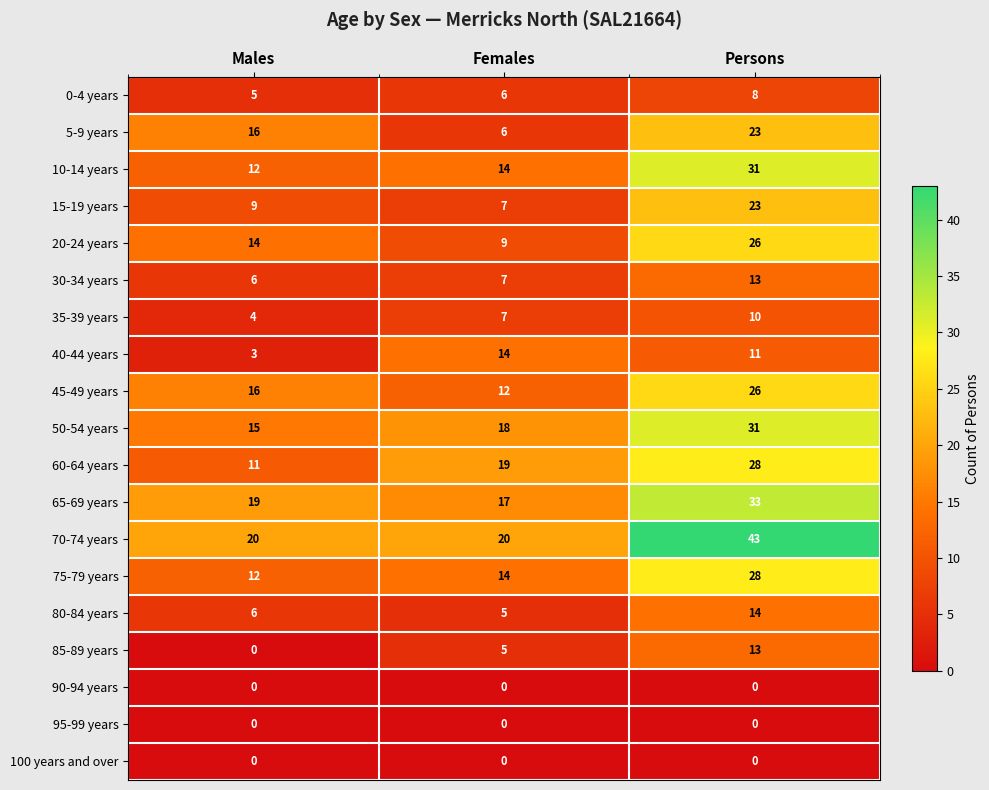

List the labels in order of 60-64 years value, largest first.

Persons, Females, Males